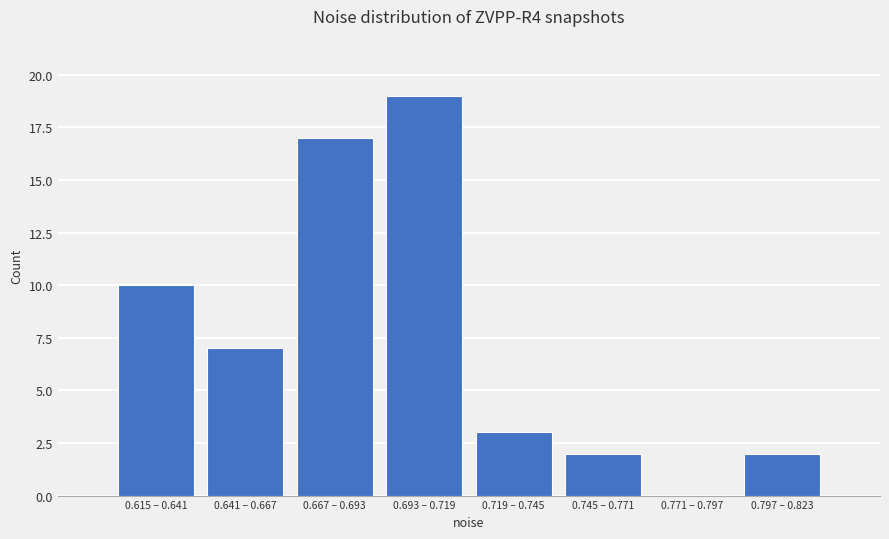

Reading left to right, what are all the values shown in this chart?

0.615 – 0.641=10	0.641 – 0.667=7	0.667 – 0.693=17	0.693 – 0.719=19	0.719 – 0.745=3	0.745 – 0.771=2	0.771 – 0.797=0	0.797 – 0.823=2